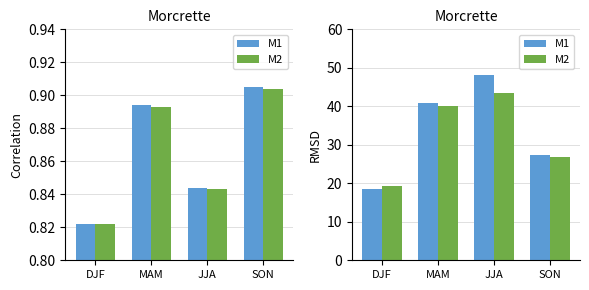

What is the sum of all M1 values?

134.6